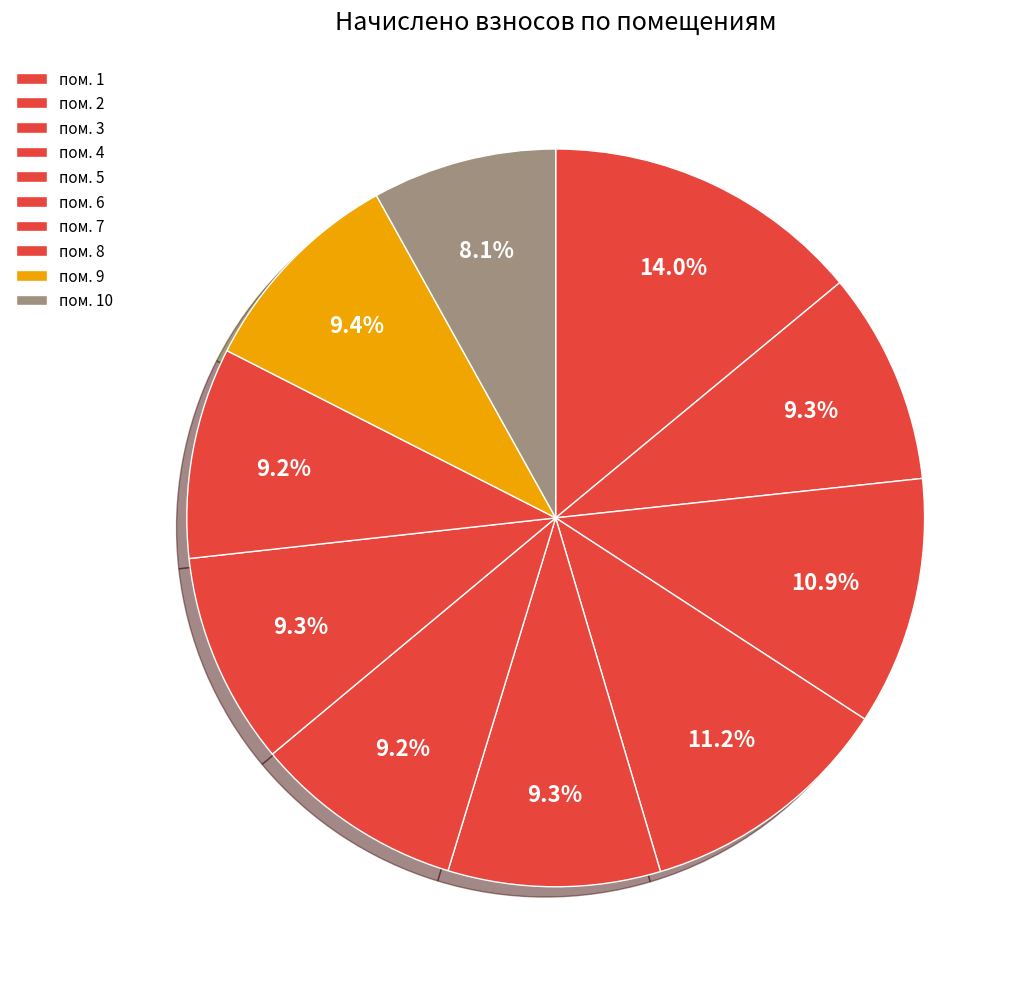

How many segments does this pie chart have?

10